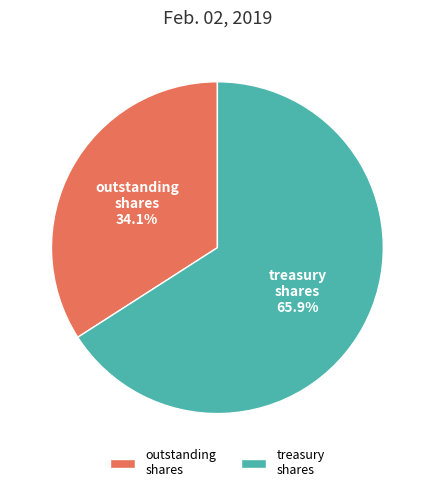

How many slices are in this pie chart?

2